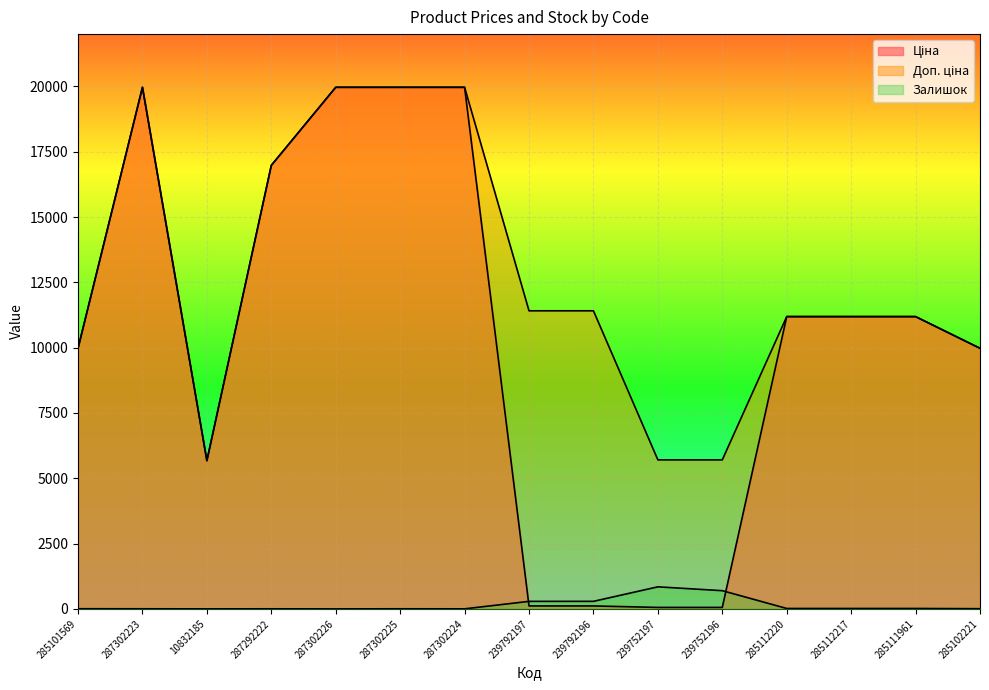

Where is the first local maximum for Залишок?

287292222